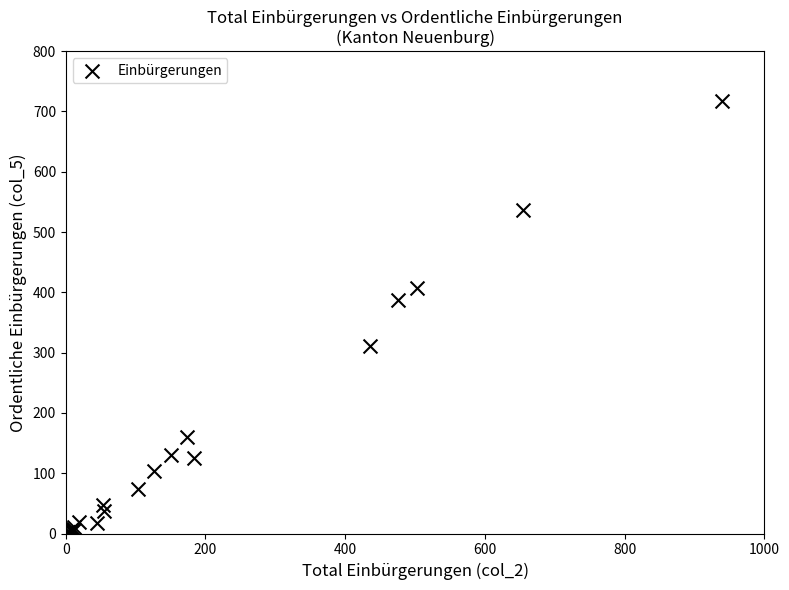

What Y value in the scatter plot is closest to 359?

388